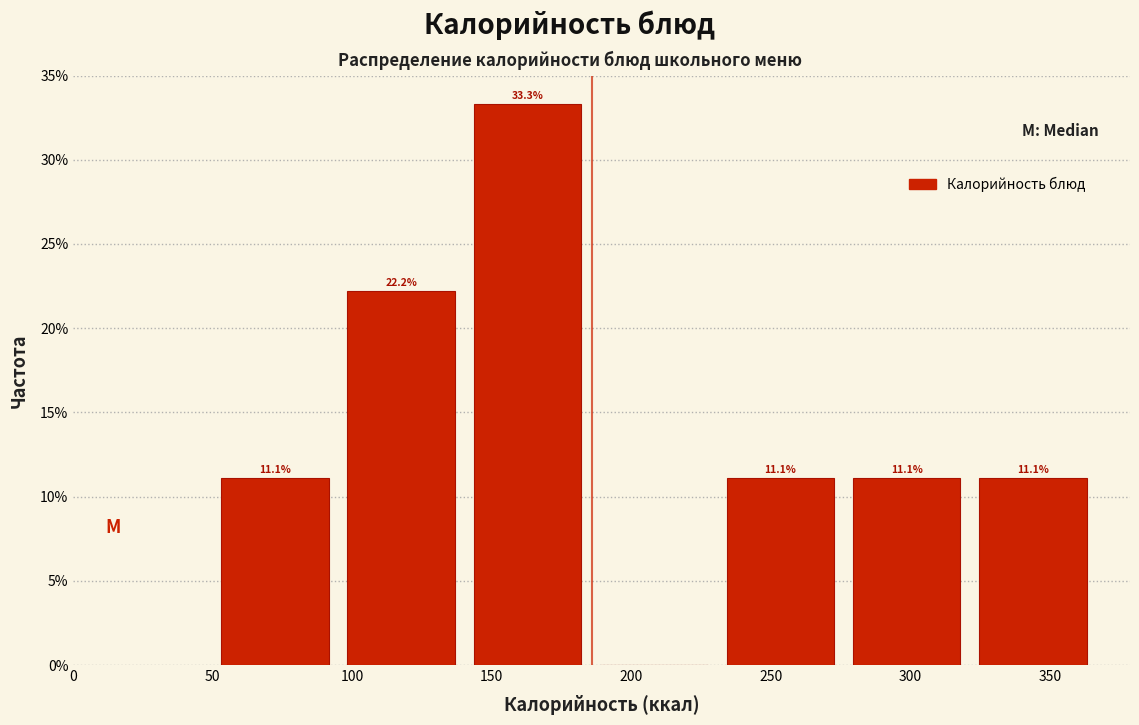

Over which range of the x-axis is the bar tallest?

145 to 190